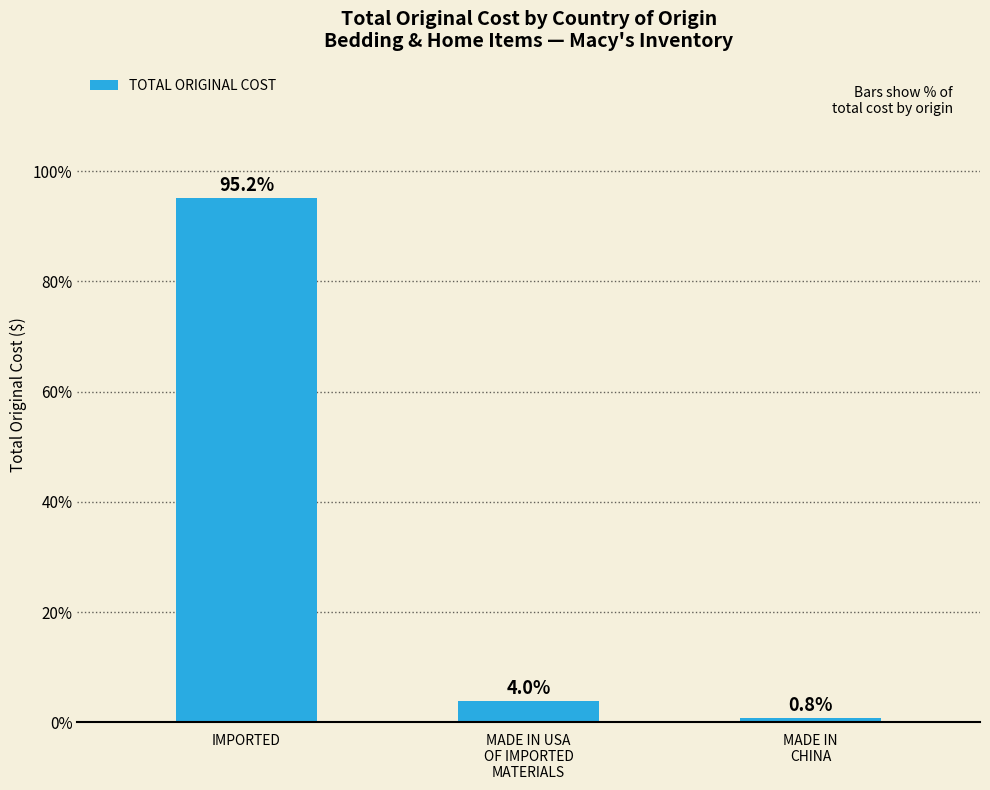

What is the value of the 2nd bar from the left?

4.0